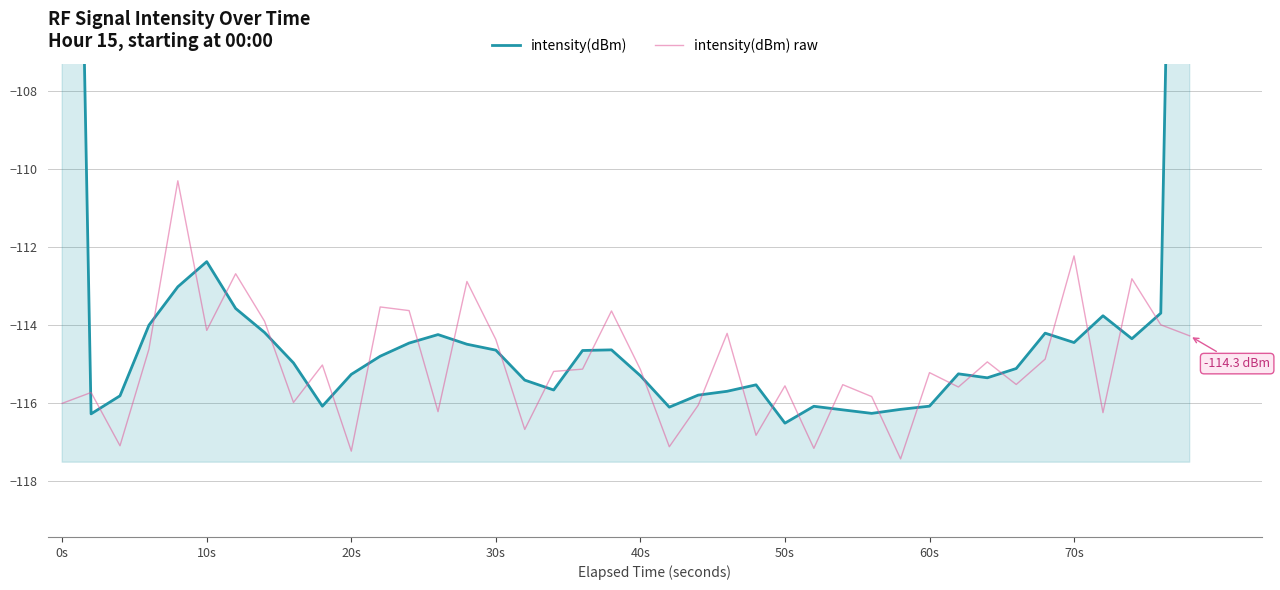

What is the minimum value shown in the chart?

-117.4